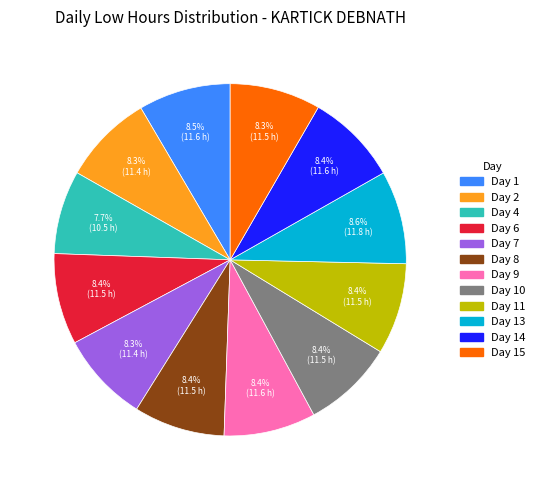

Is there a majority slice in this chart?

No